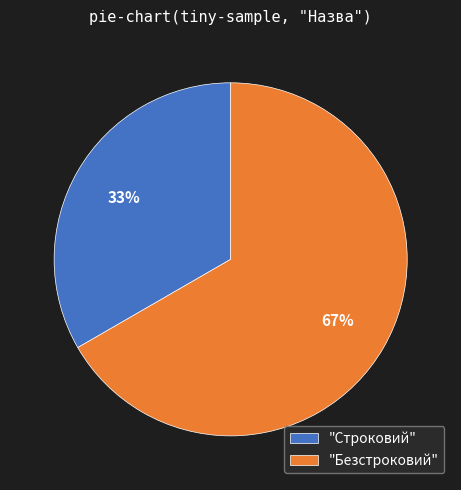

Which slice is the largest?

"Безстроковий"